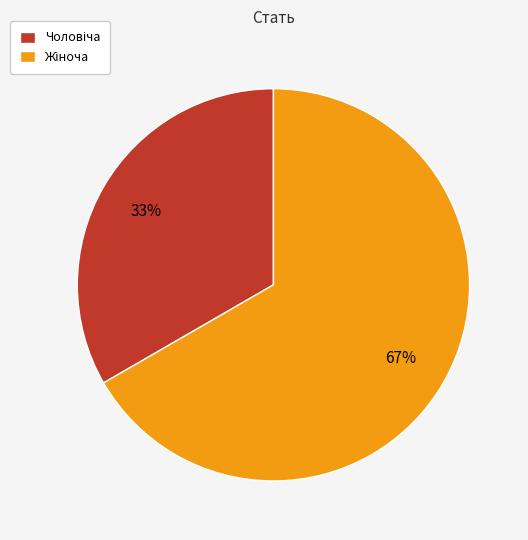

To the nearest percent, what is the average slice percentage?

50%